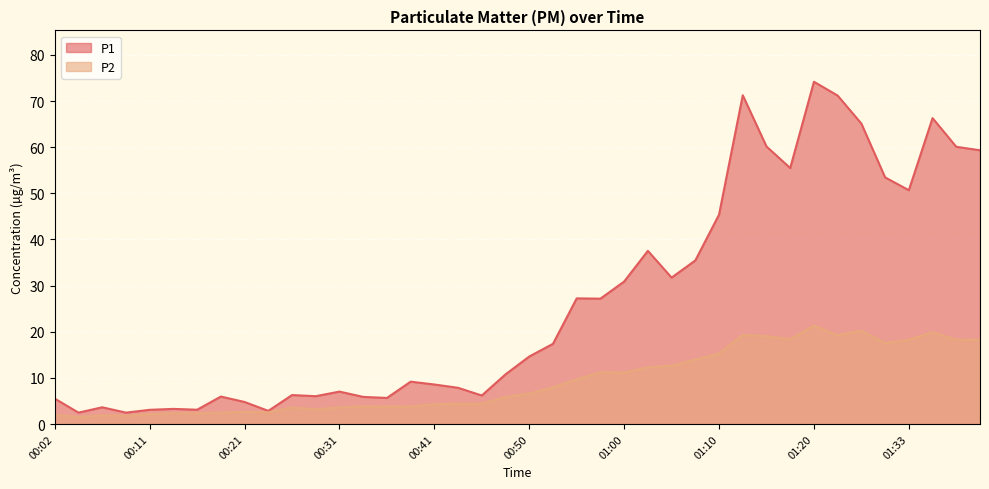

At which category does P1 reach its first local peak?

00:06